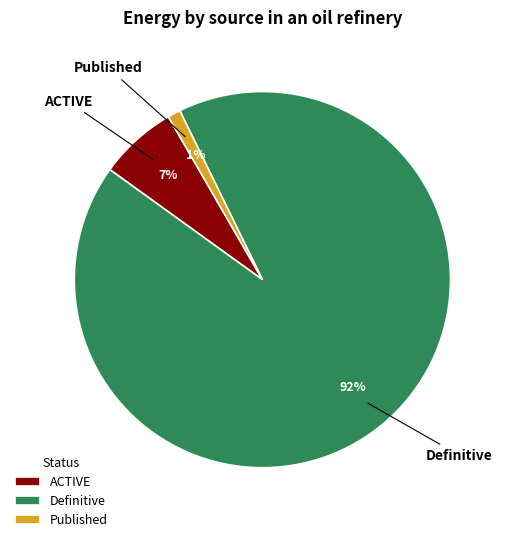

Does any single category account for the majority?

Yes